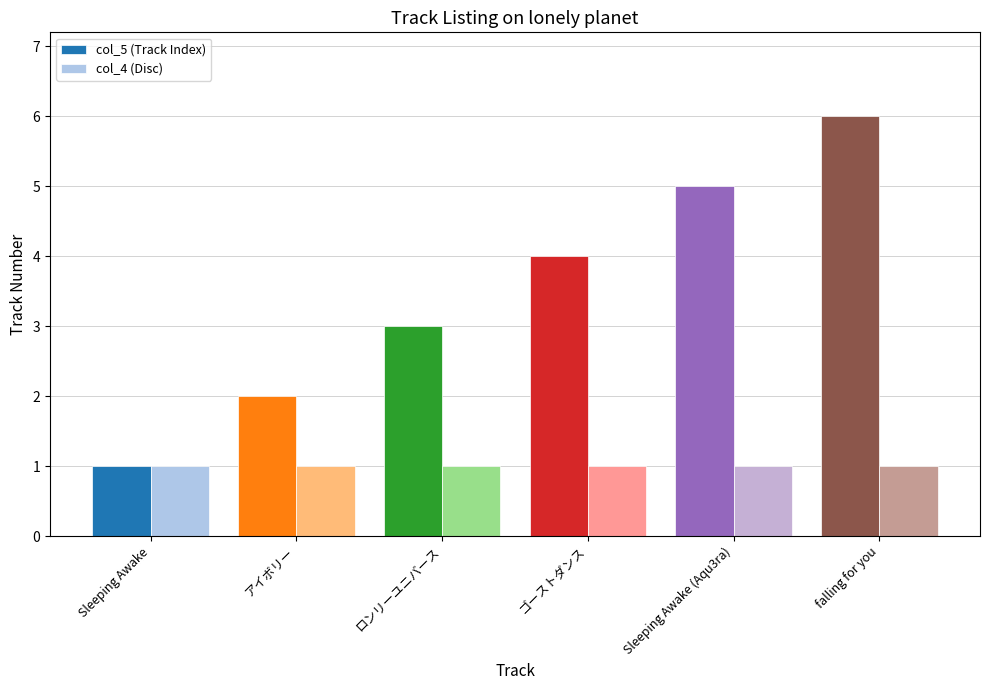

What is the value of the col_5 (Track Index) bar at the 1st from the left?

1